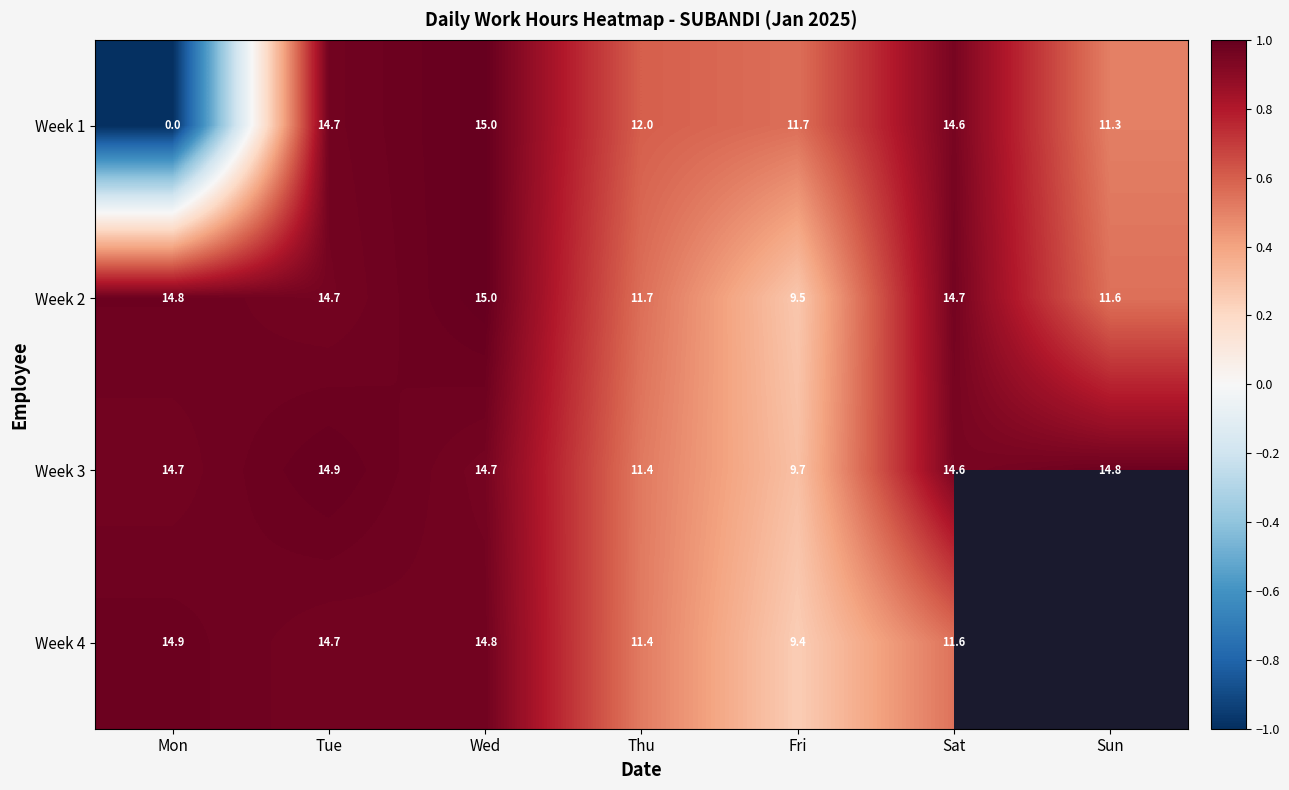

What is the sum of all Week 3 values?

94.8